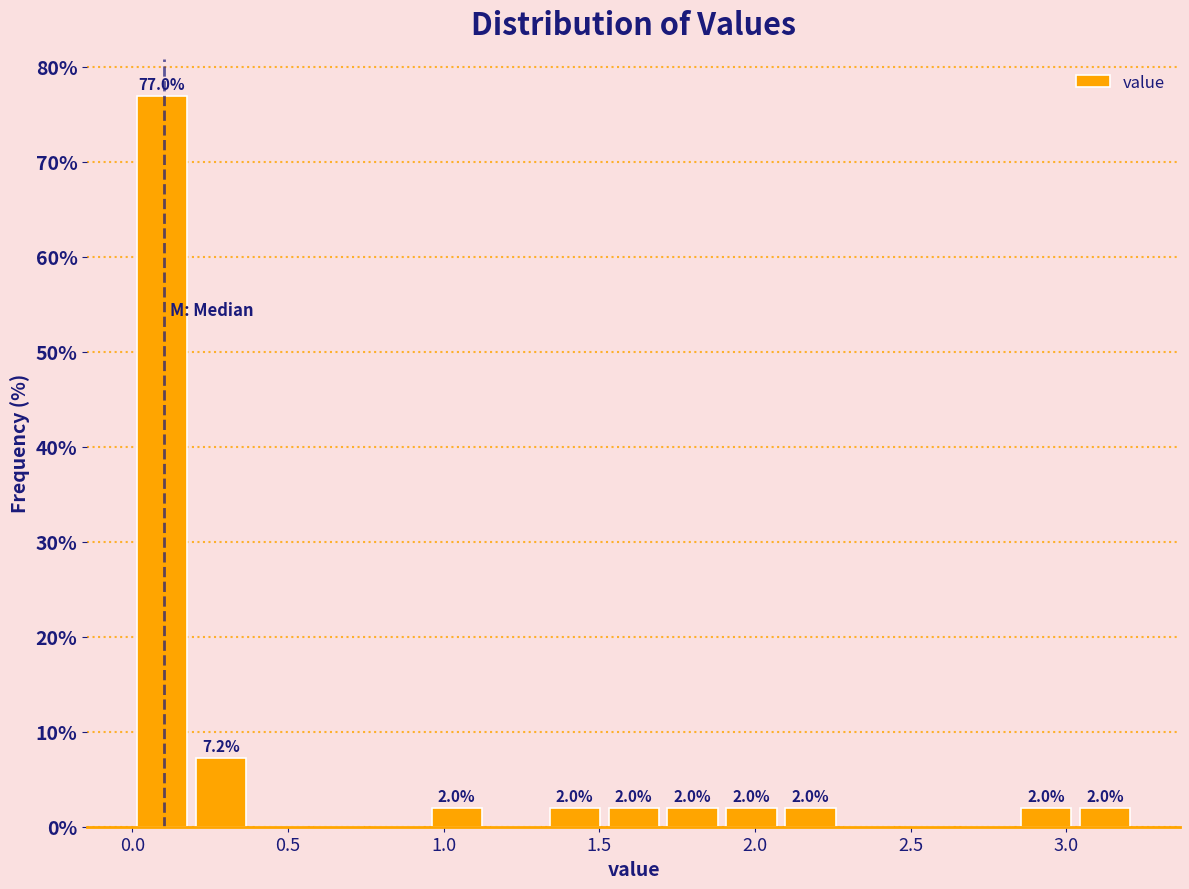

Read against the x-axis, roughly where is the centre of the tallest bar?

0.10